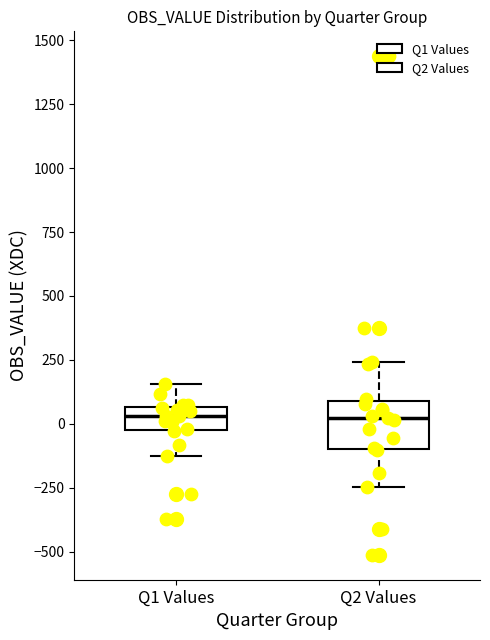

Where does the lower whisker of the box for Q2 Values end on the y-axis? The values are not printed on the chart, so give them approximately, as read against the axis.

-250